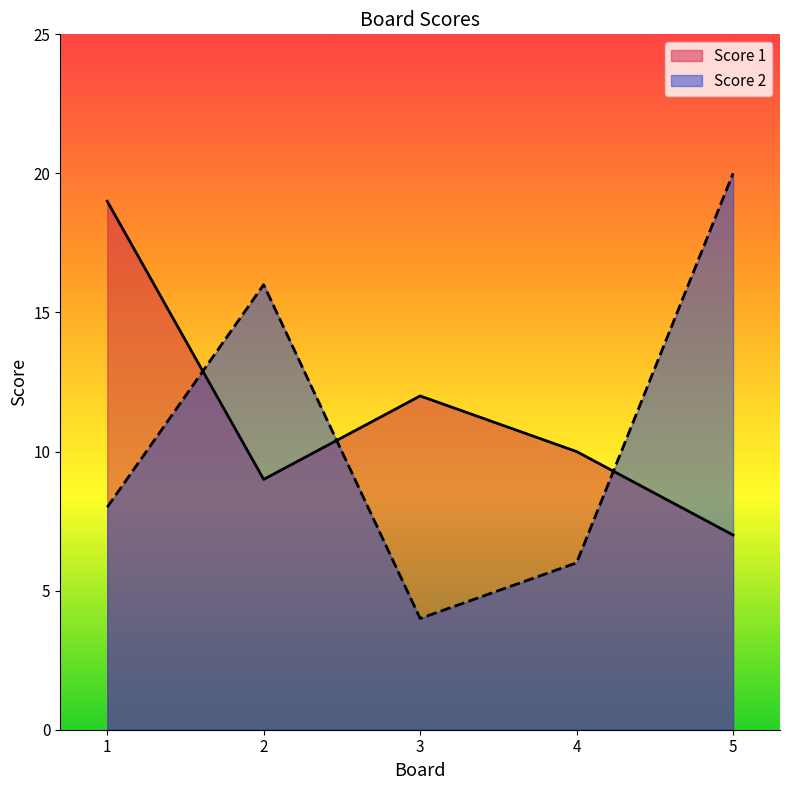

Which series has the largest total across all categories?

Score 1